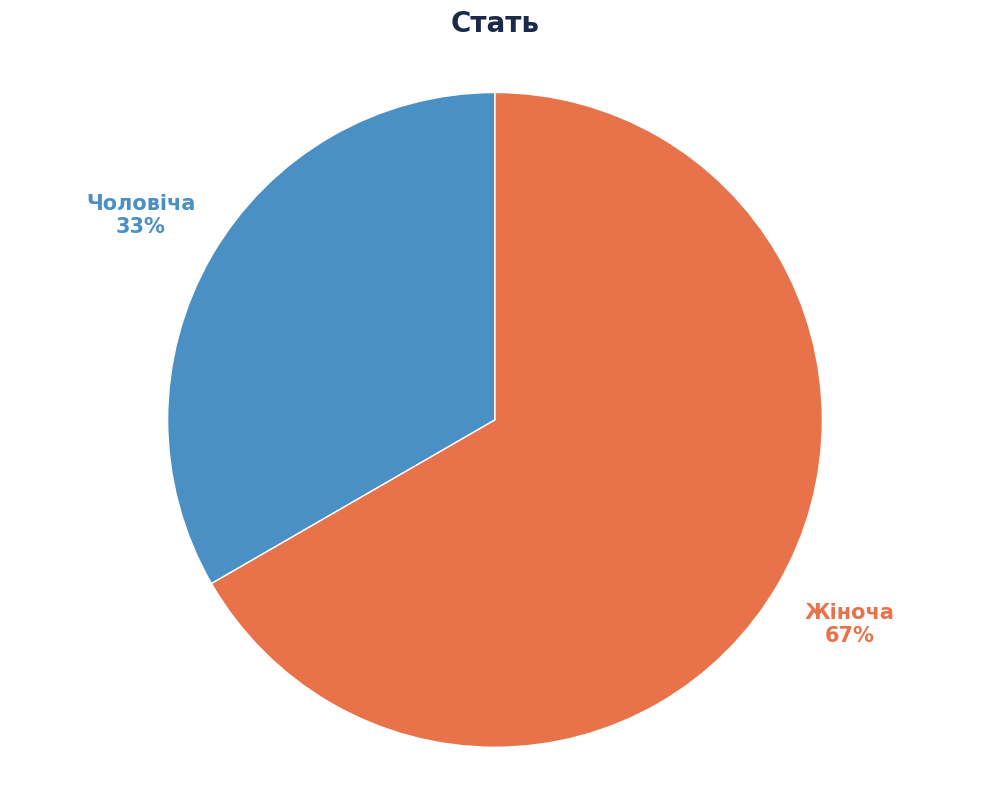

How many segments does this pie chart have?

2